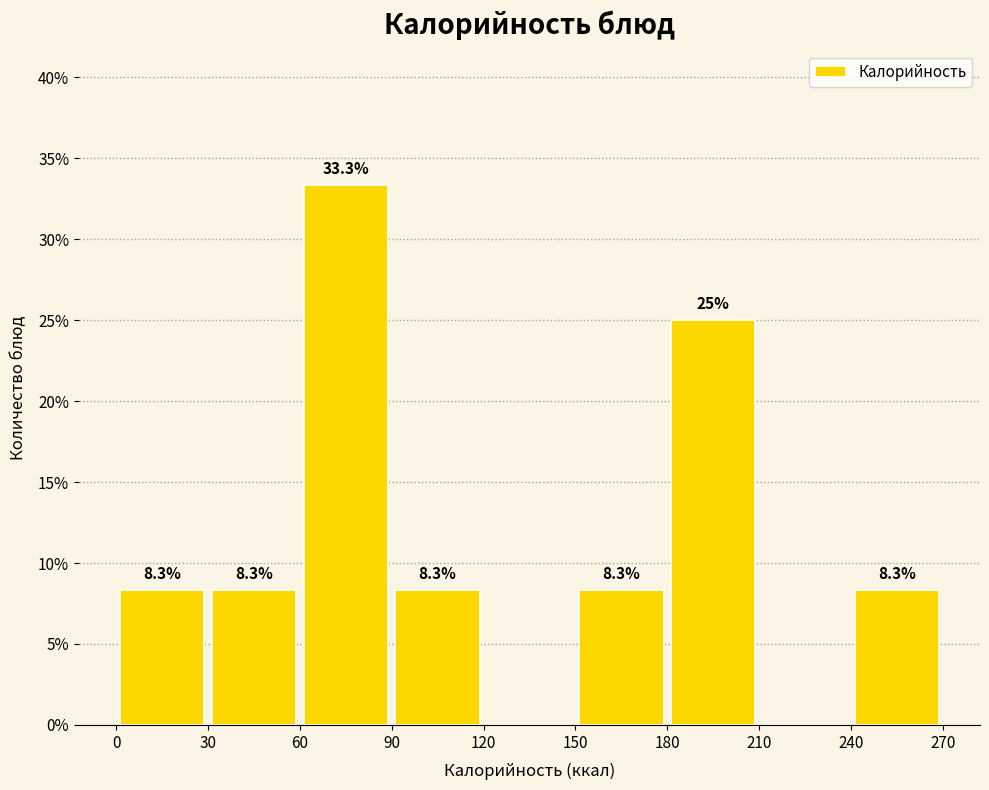

Over which range of the x-axis is the bar tallest?

60 to 90